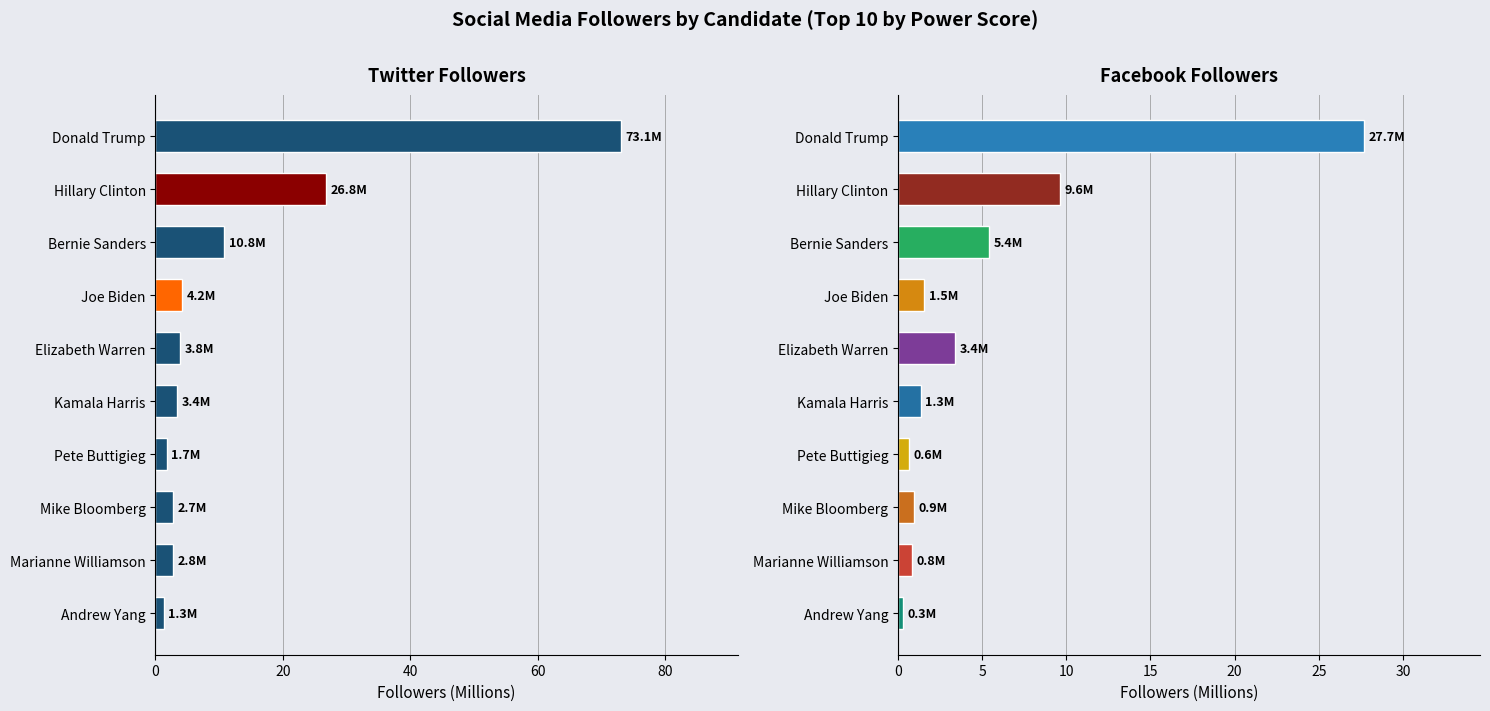

How many groups of bars are there?

10